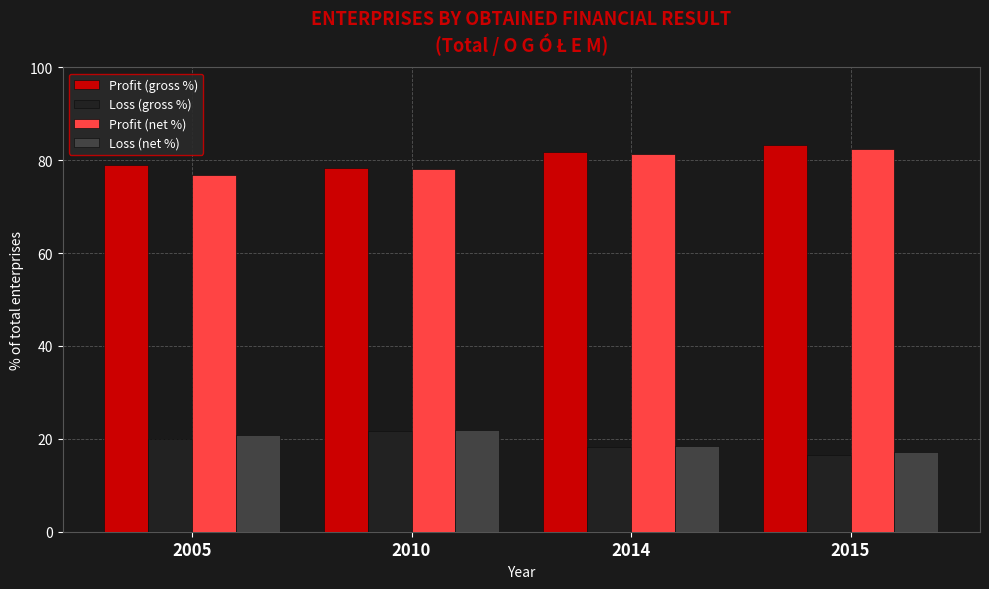

Is it true that Loss (gross %) equals 11.5 at 2010?

False